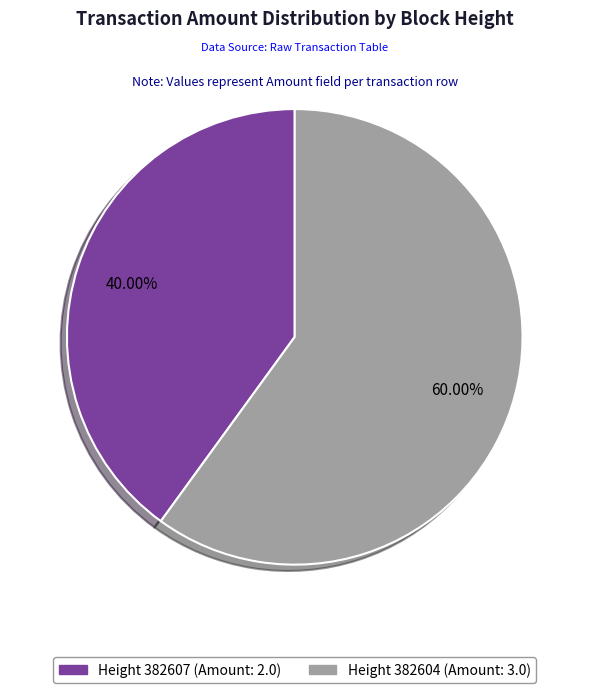

Combined, do Height 382604 (Amount: 3.0) and Height 382607 (Amount: 2.0) account for over 50%?

Yes